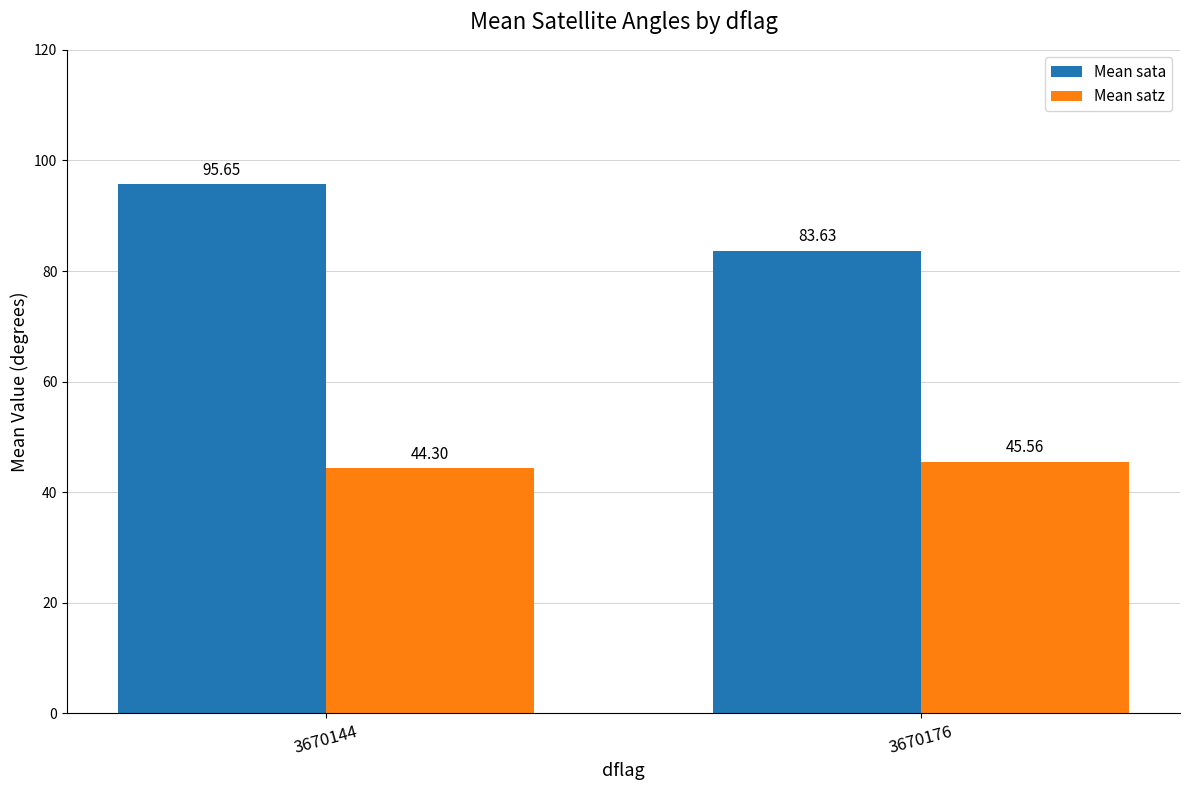

List the series in order of their peak value, highest first.

Mean sata, Mean satz